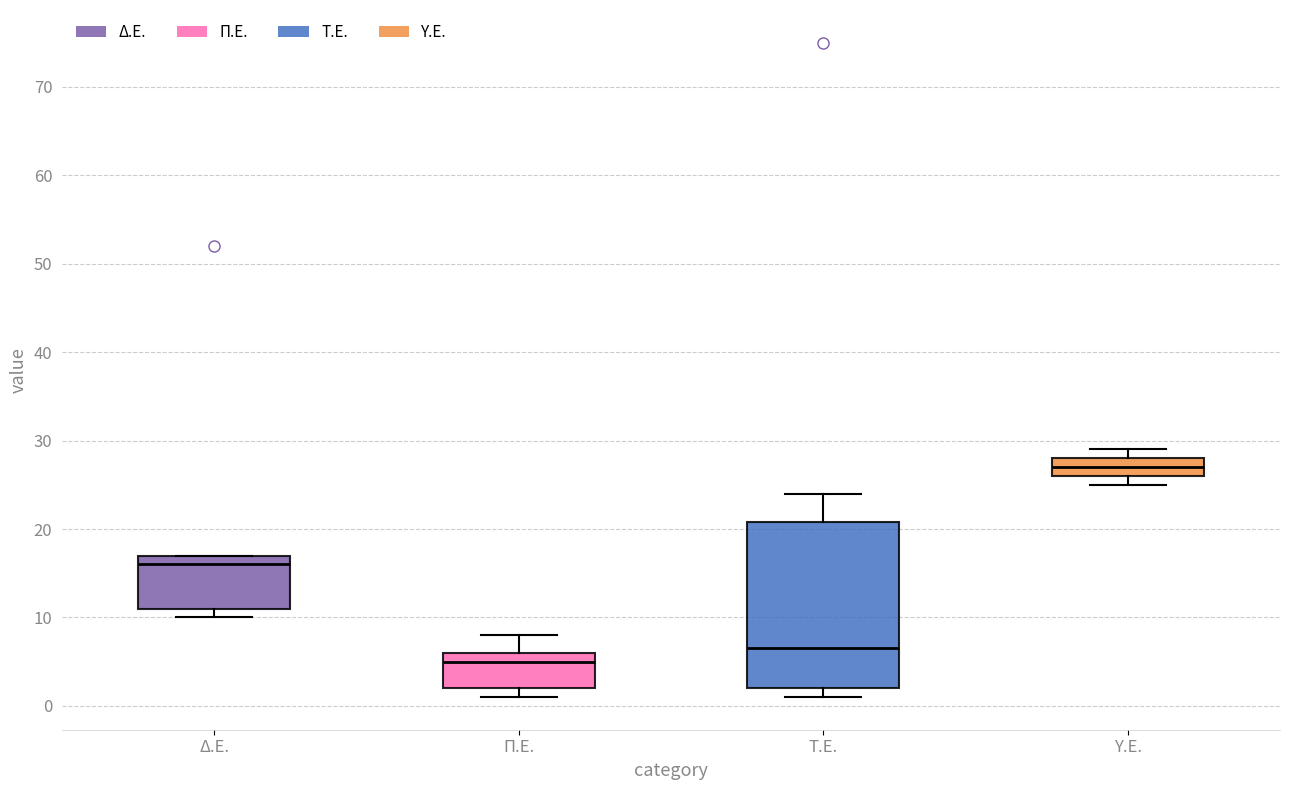

Reading left to right, read every box against the y-axis: the position of its median line, the range the box covers, and the ends of its whiskers. The values are not printed on the chart, so give them approximately, as read against the axis.

Δ.Ε.: median 16, box 11 to 17, whiskers 10 to 17
Π.Ε.: median 5, box 2 to 6, whiskers 1 to 8
Τ.Ε.: median 7, box 2 to 21, whiskers 1 to 24
Υ.Ε.: median 27, box 26 to 28, whiskers 25 to 29